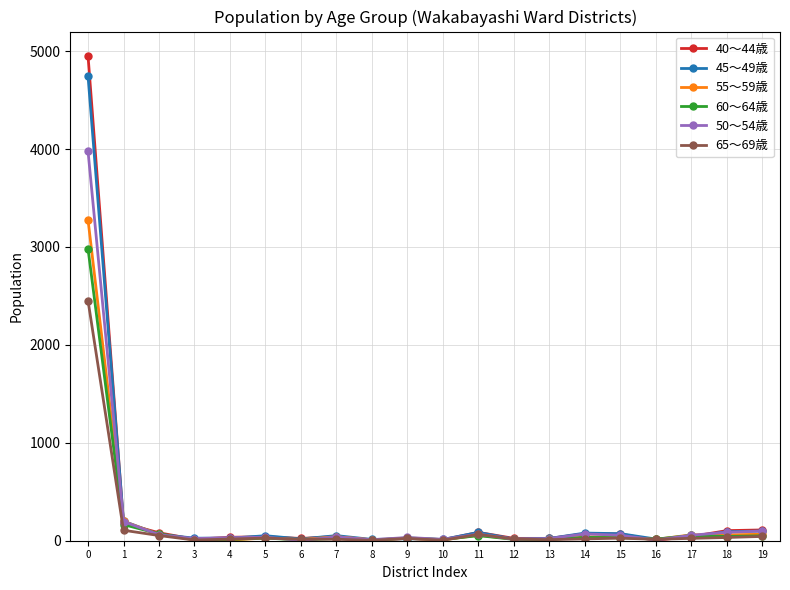

What is the difference between the second highest and second lowest values in the 40～44歳 series?

172